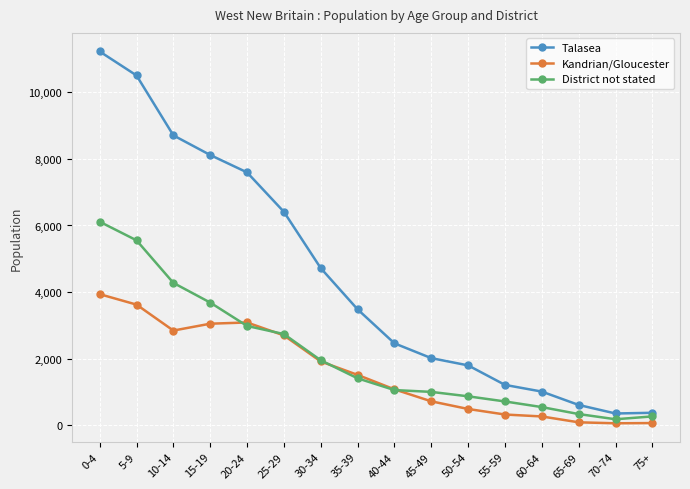

True or false: Talasea has more than 0 interior local peaks.

False